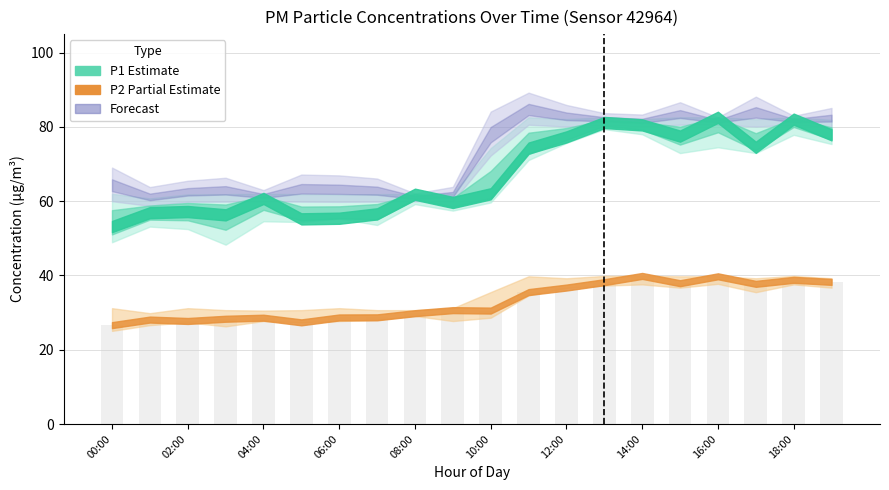

What is the greatest value displayed?

39.9